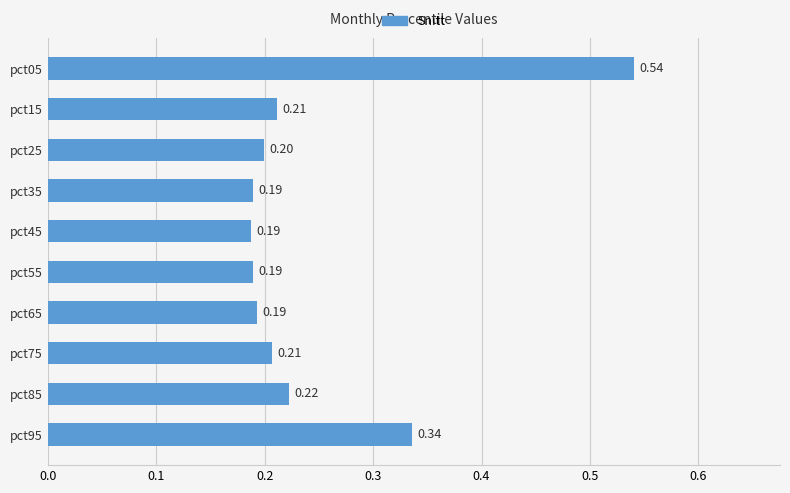

What is the smallest value displayed?

0.2